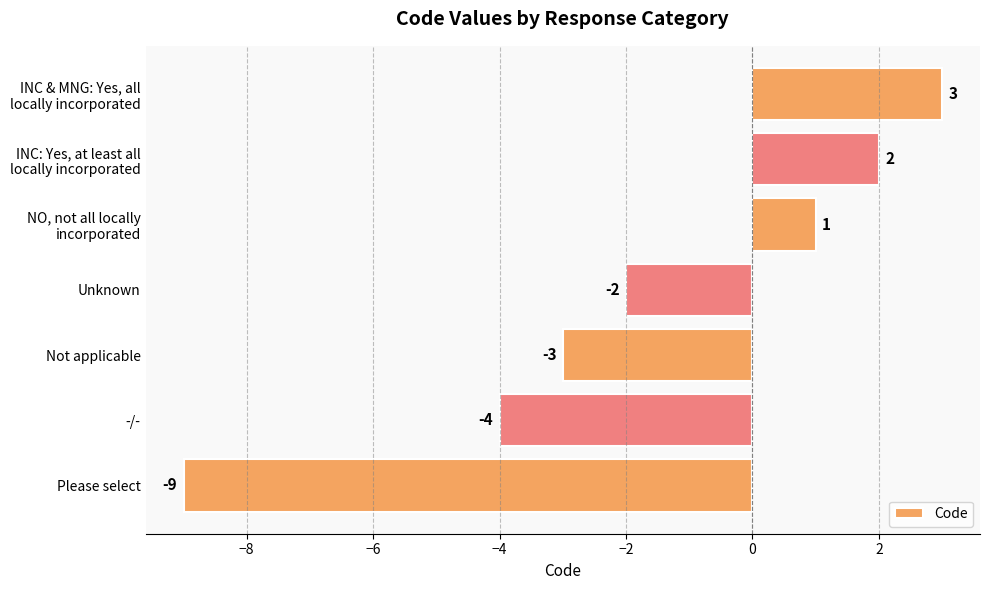

Is it true that the value at -/- is -7?

False